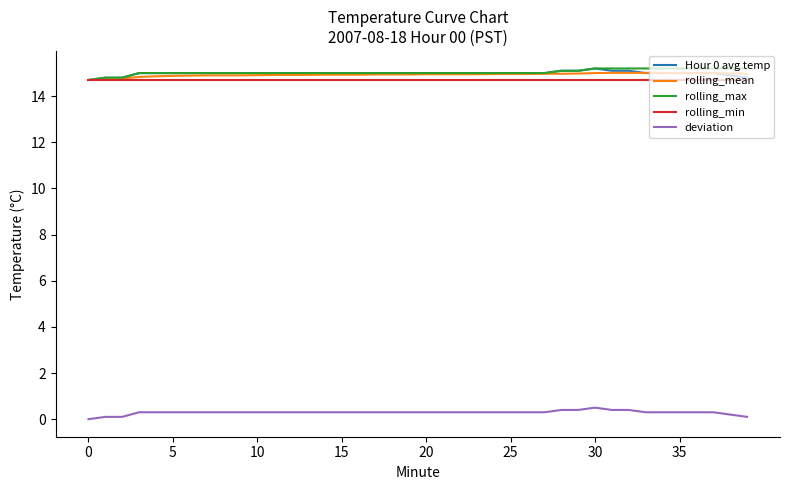

True or false: deviation and rolling_min intersect in this chart.

False